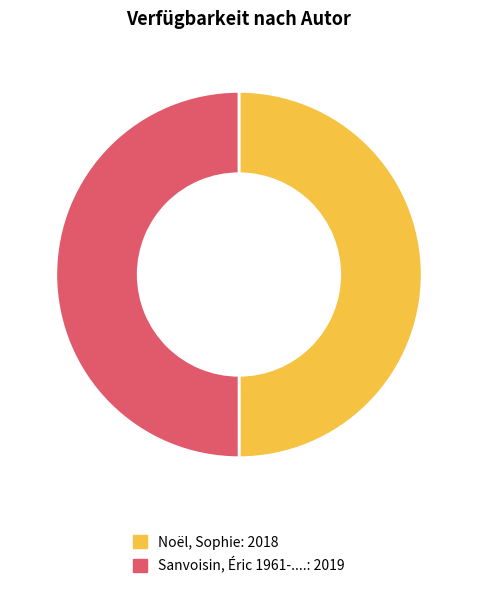

Do Noël, Sophie and Sanvoisin, Éric 1961-.... together represent more than half of the pie?

Yes